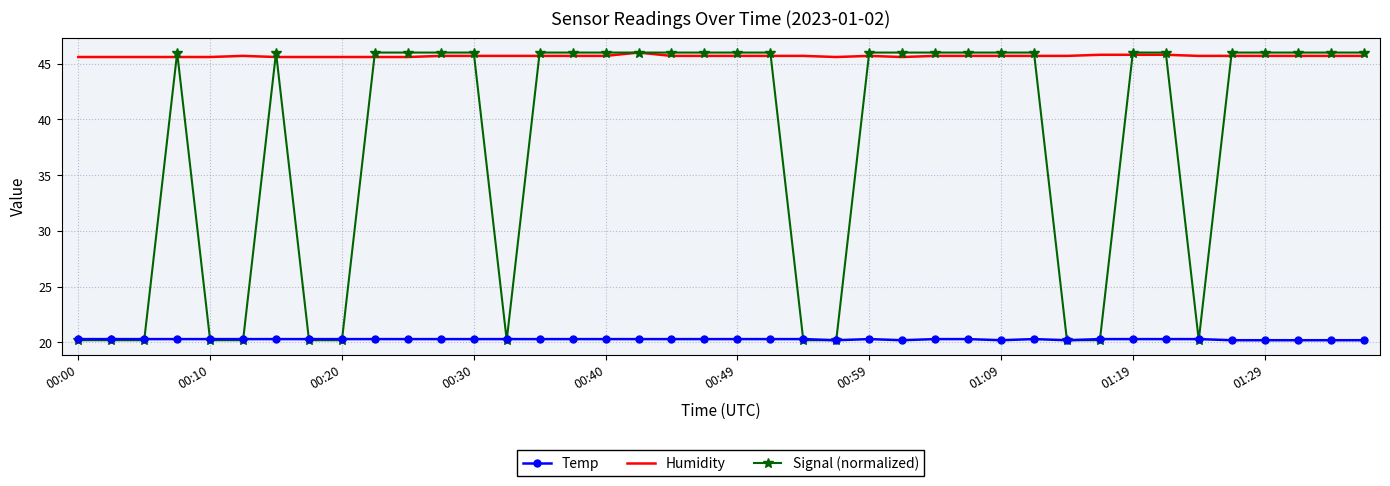

Which series has the largest total across all categories?

Humidity